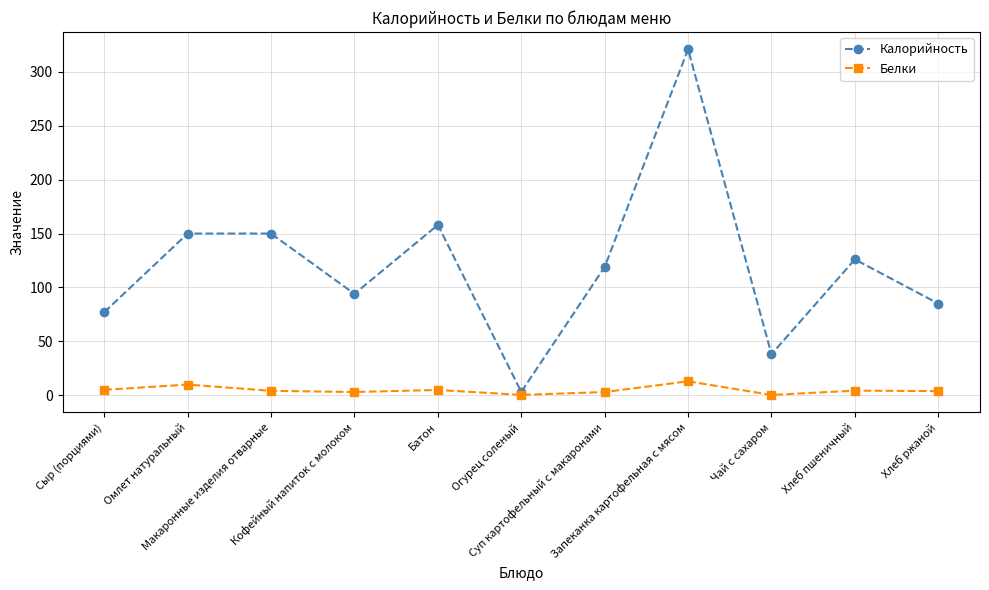

What is the value of the Калорийность point at the 2nd from the left?

150.0